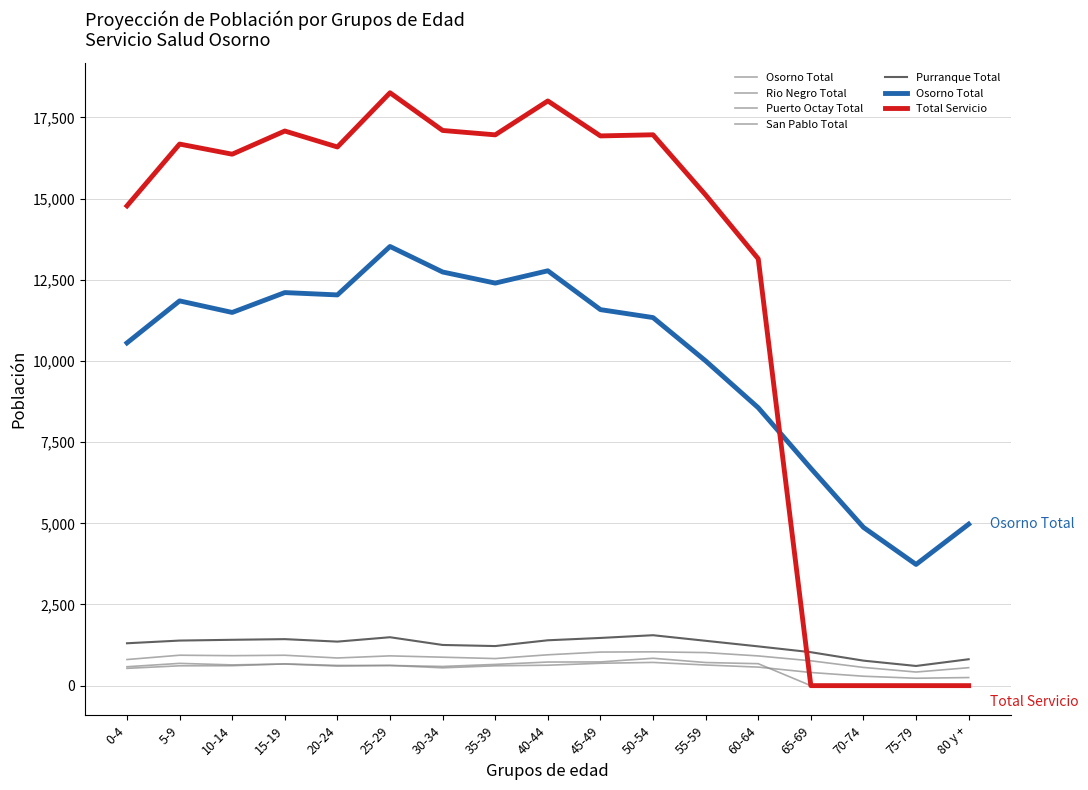

Is the value of Rio Negro Total at 10-14 greater than the value of San Pablo Total at 20-24?

Yes